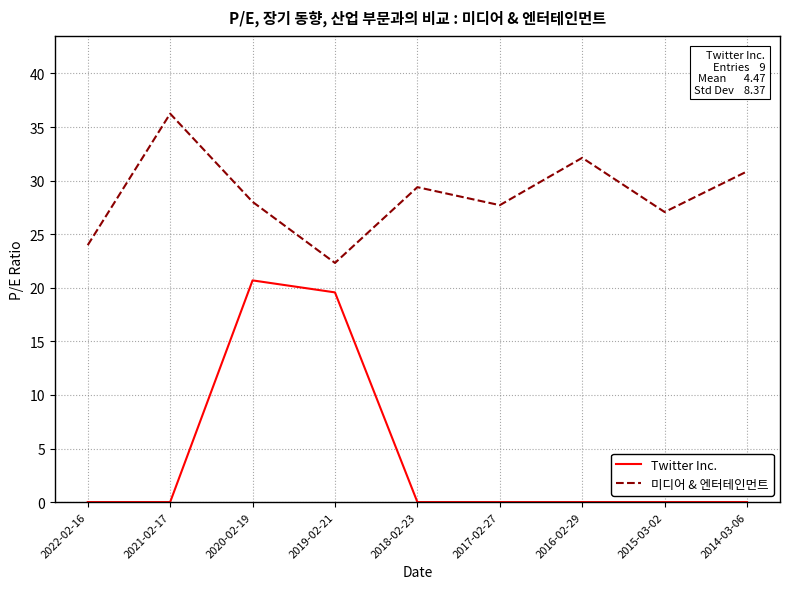

What is the sum of all Twitter Inc. values?

40.3